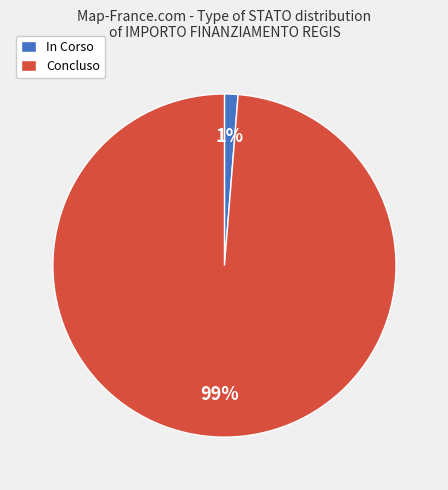

Which category has the biggest portion of the pie?

Concluso